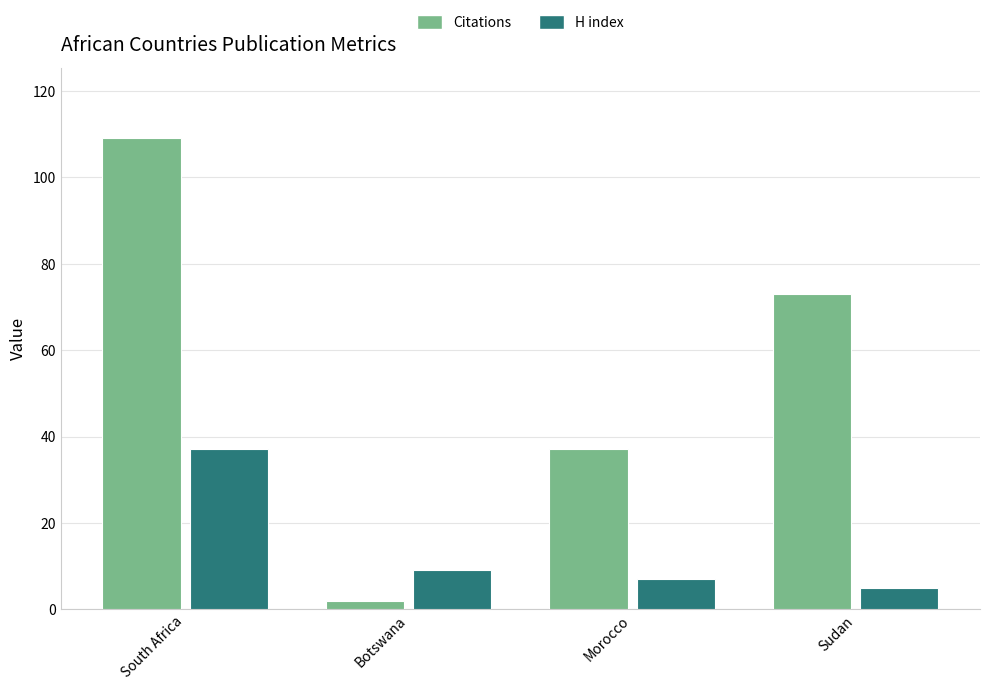

How many Citations values are between 37 and 109?

3